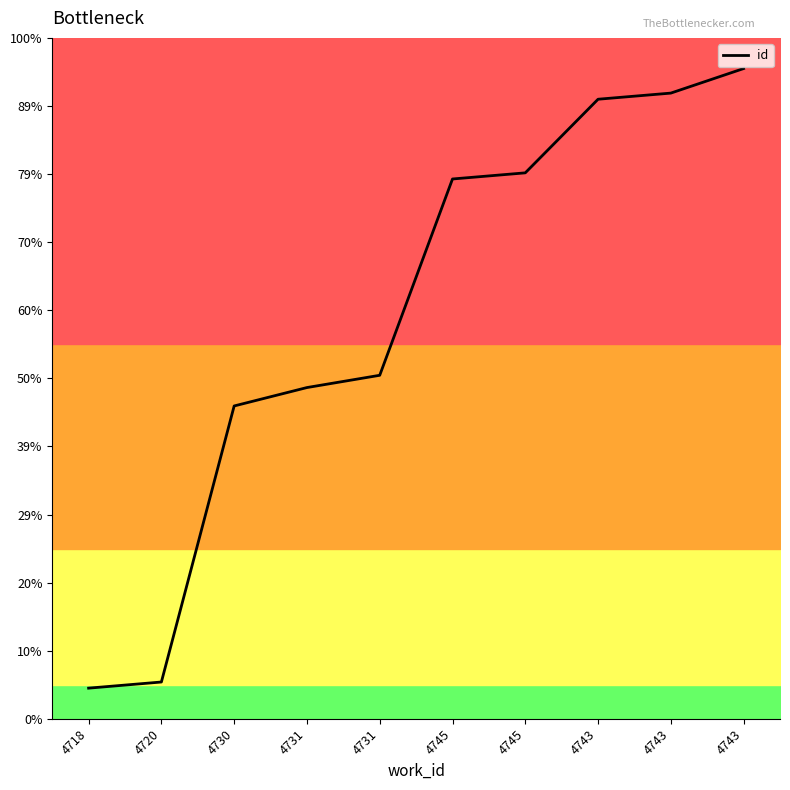

How many lines are shown in the chart?

1